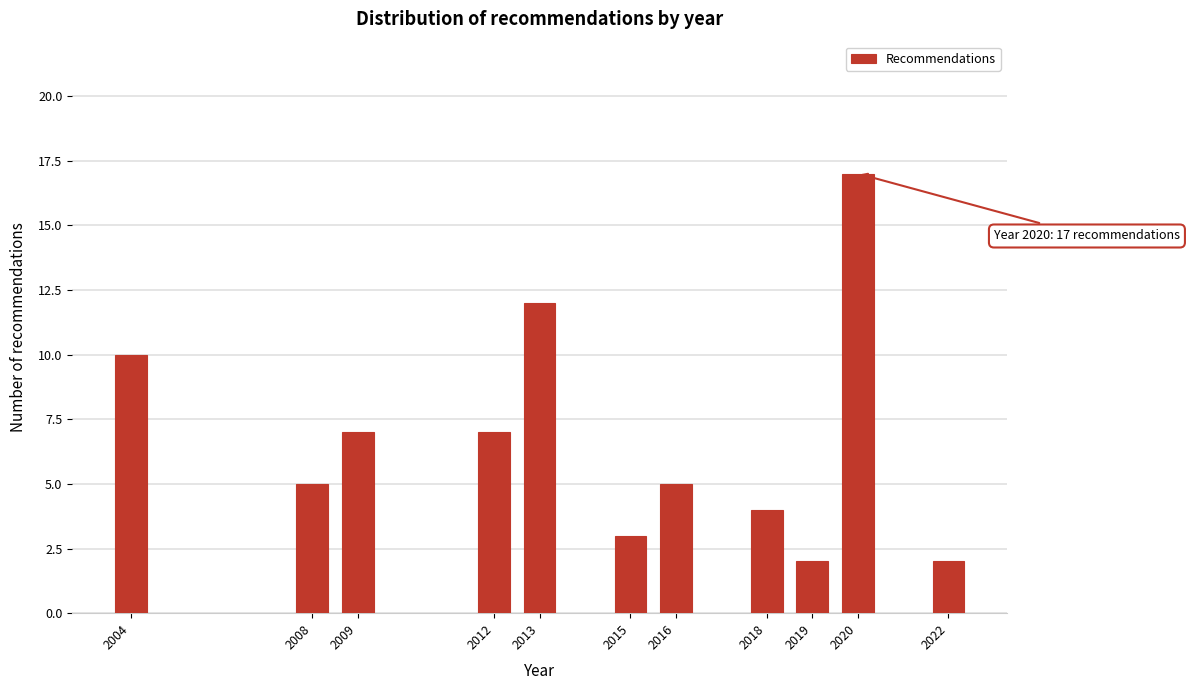

Reading left to right, transcribe all the data shown in this chart.

2004=10	2008=5	2009=7	2012=7	2013=12	2015=3	2016=5	2018=4	2019=2	2020=17	2022=2